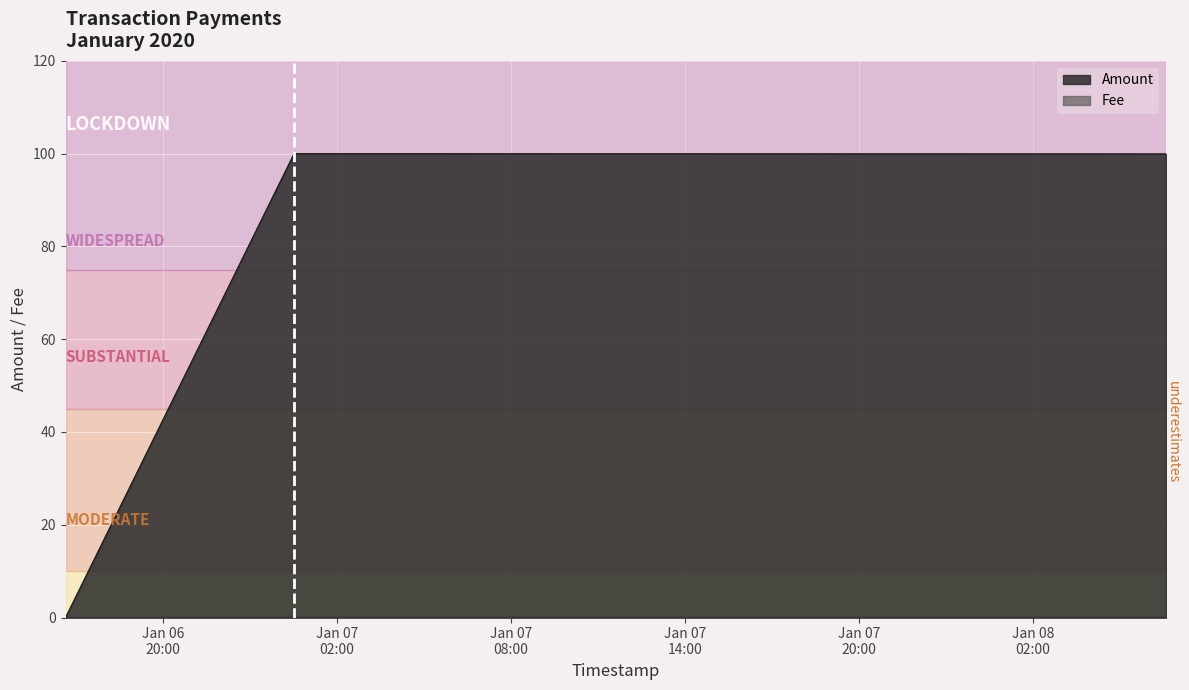

How many data points in Amount are above 99?

2